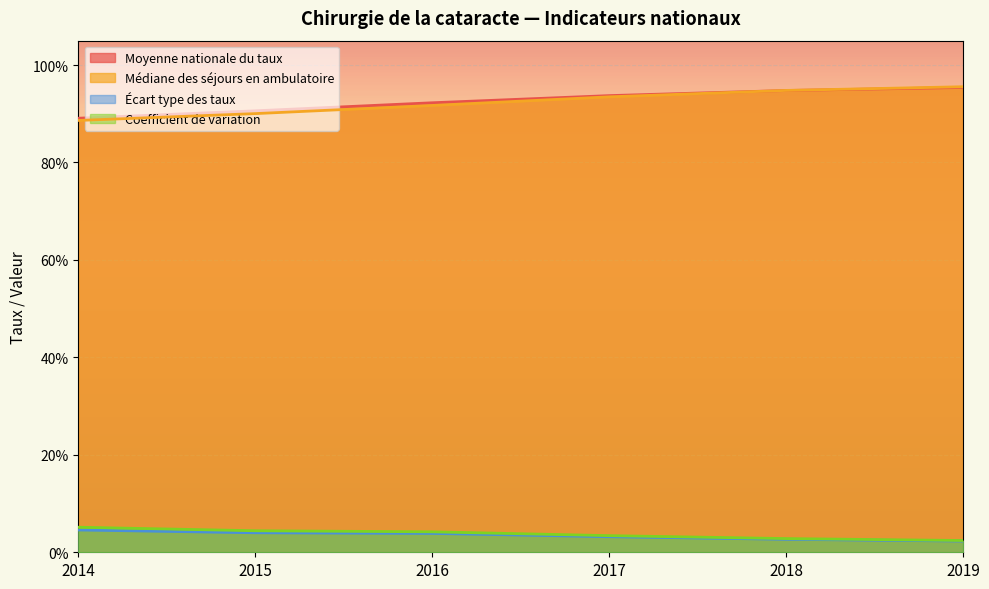

Between 2017 and 2016, which is larger?

2017